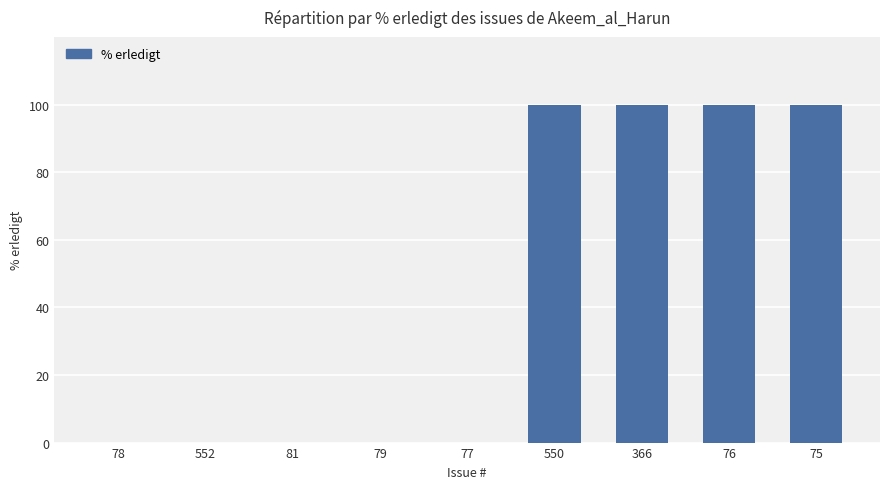

What is the greatest value displayed?

100